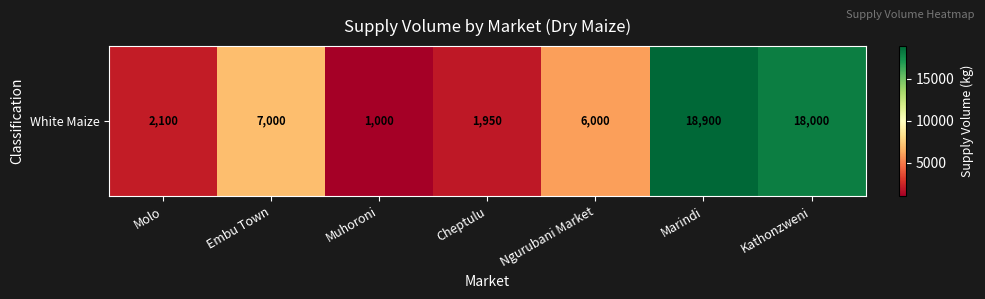

Rank the categories by value from highest to lowest.

Marindi, Kathonzweni, Embu Town, Ngurubani Market, Molo, Cheptulu, Muhoroni